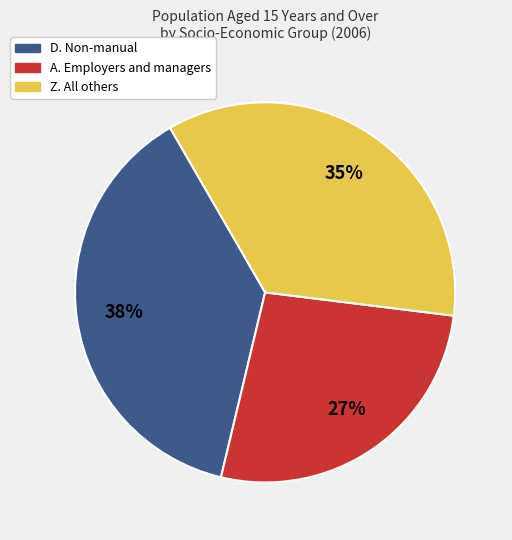

To the nearest percent, what is the difference between the largest and smallest slice percentages?

11%